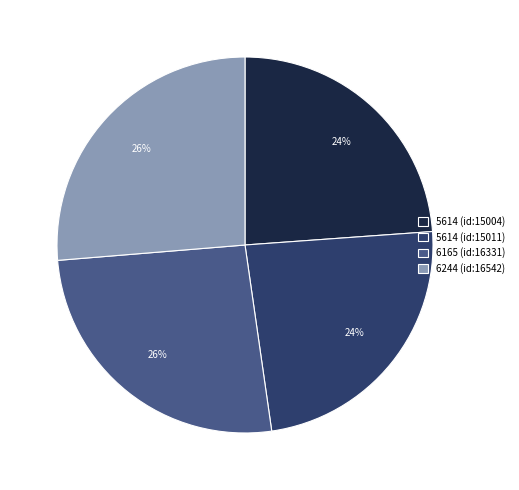

To the nearest percent, what is the average slice percentage?

25%